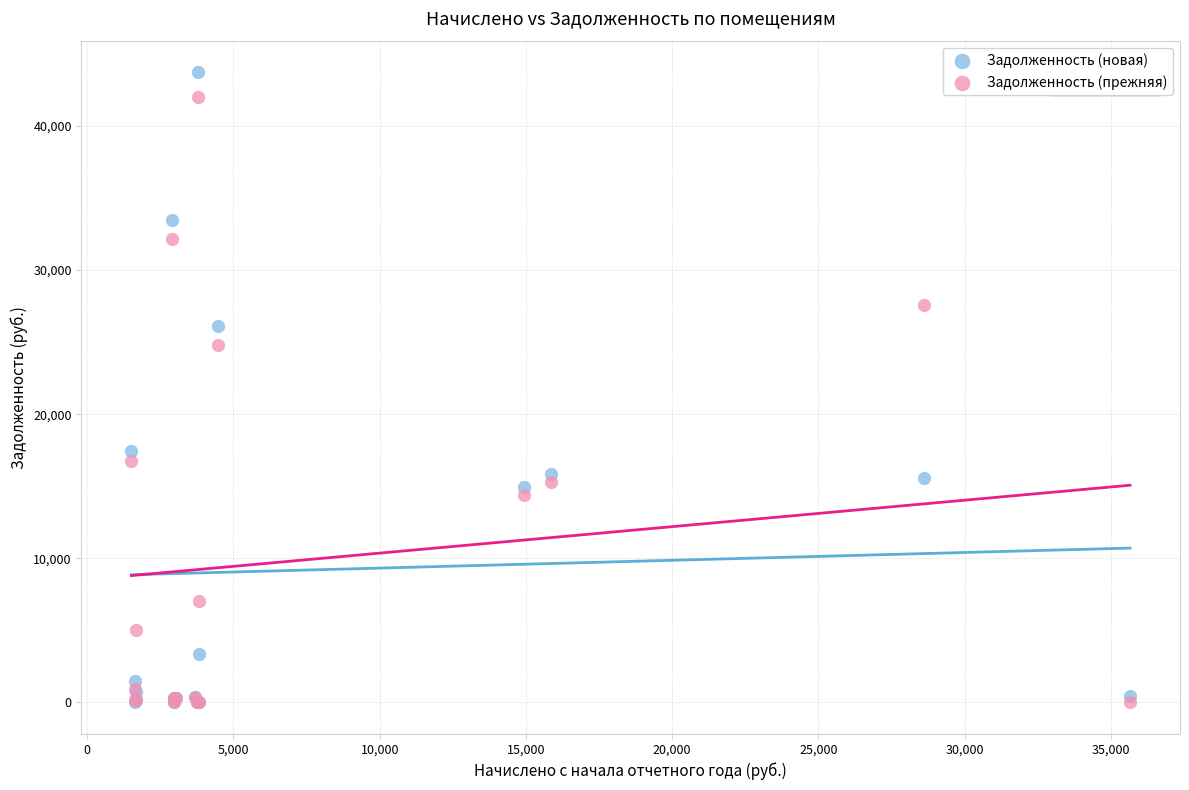

In the Задолженность (новая) series, what Y value is closest to 21862?

26087.6